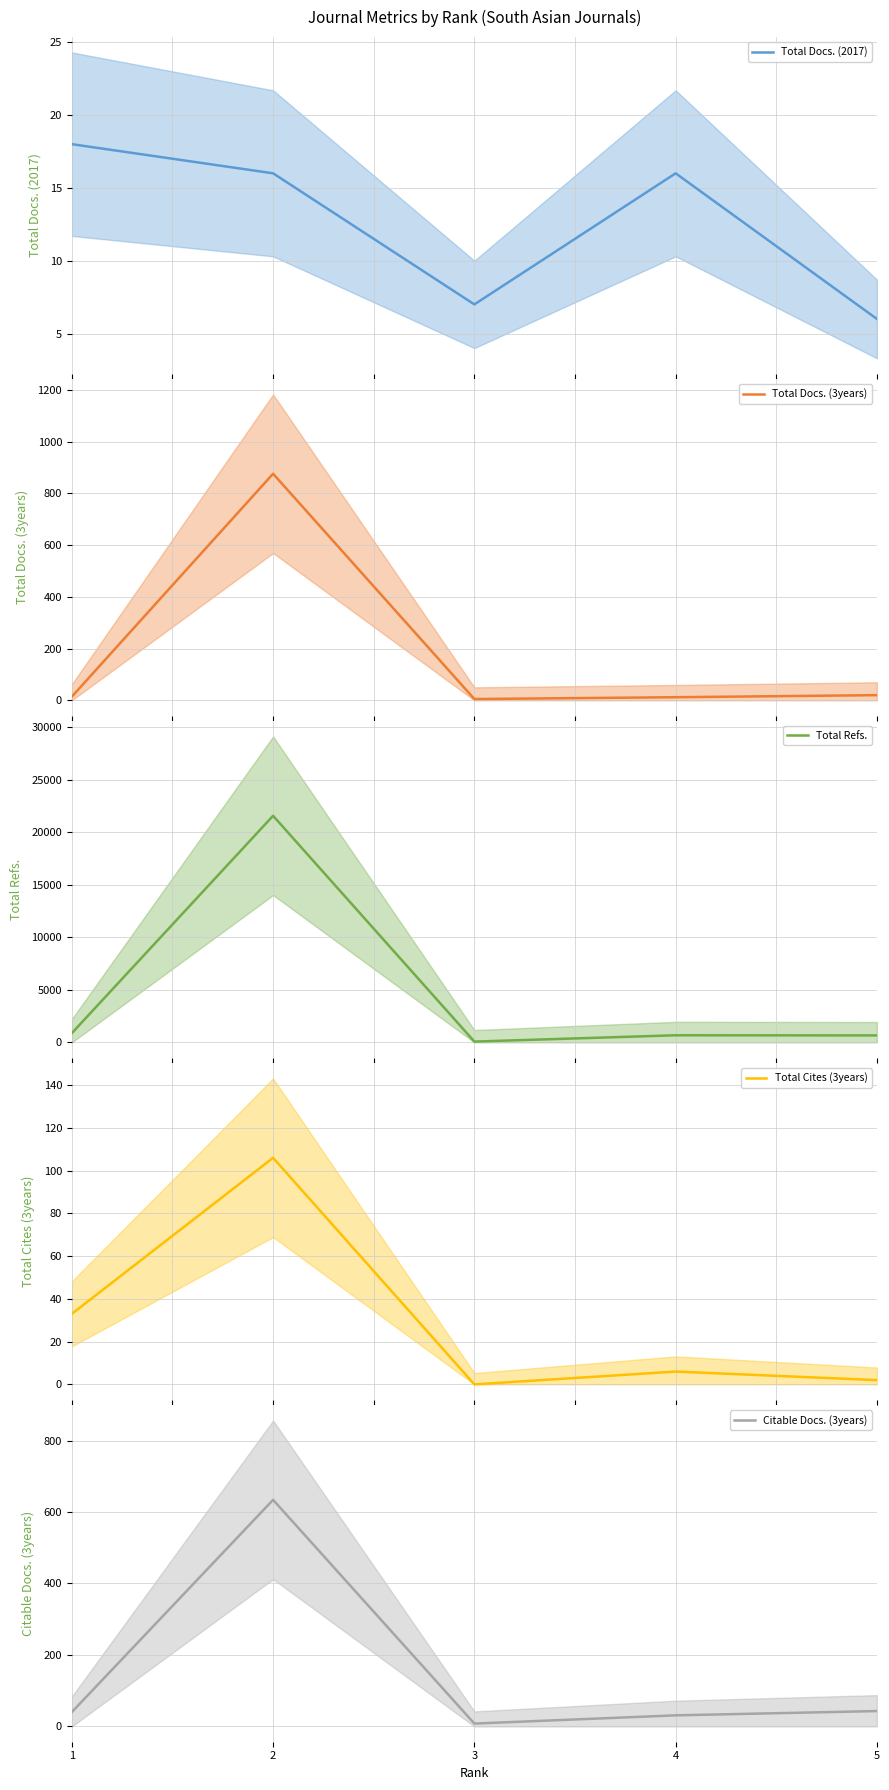

Which series ends up on top after the final intersection of Total Docs. (2017) and Total Cites (3years)?

Total Docs. (2017)